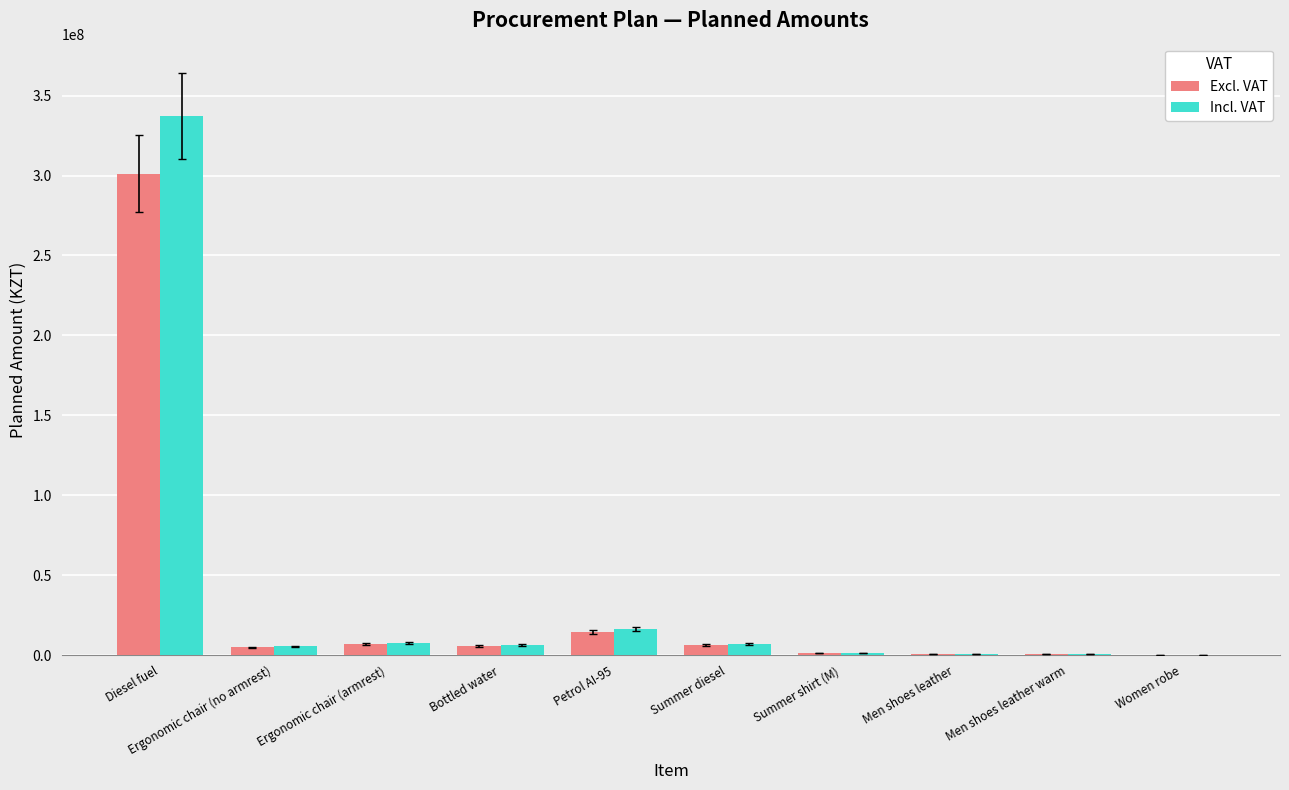

Are the bars horizontal?

No